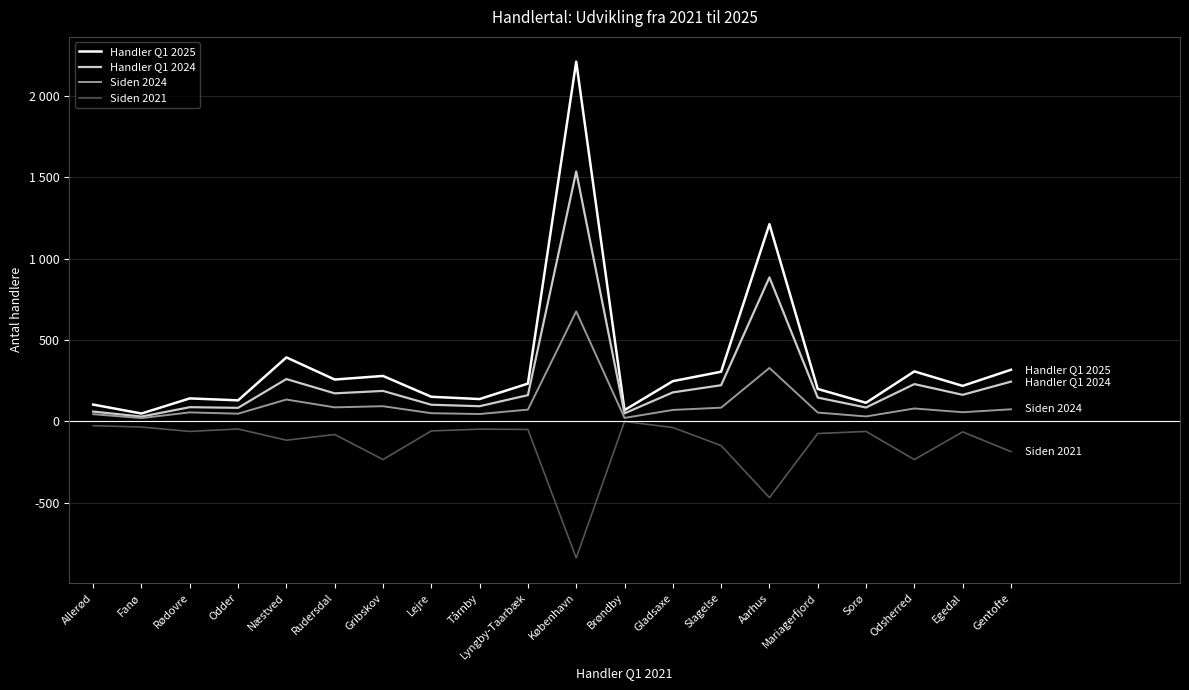

Is this an area chart (filled region under the line)?

No